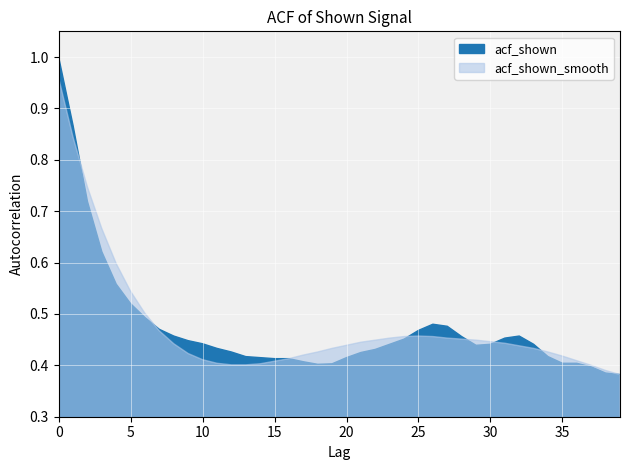

How many lines are shown in the chart?

2